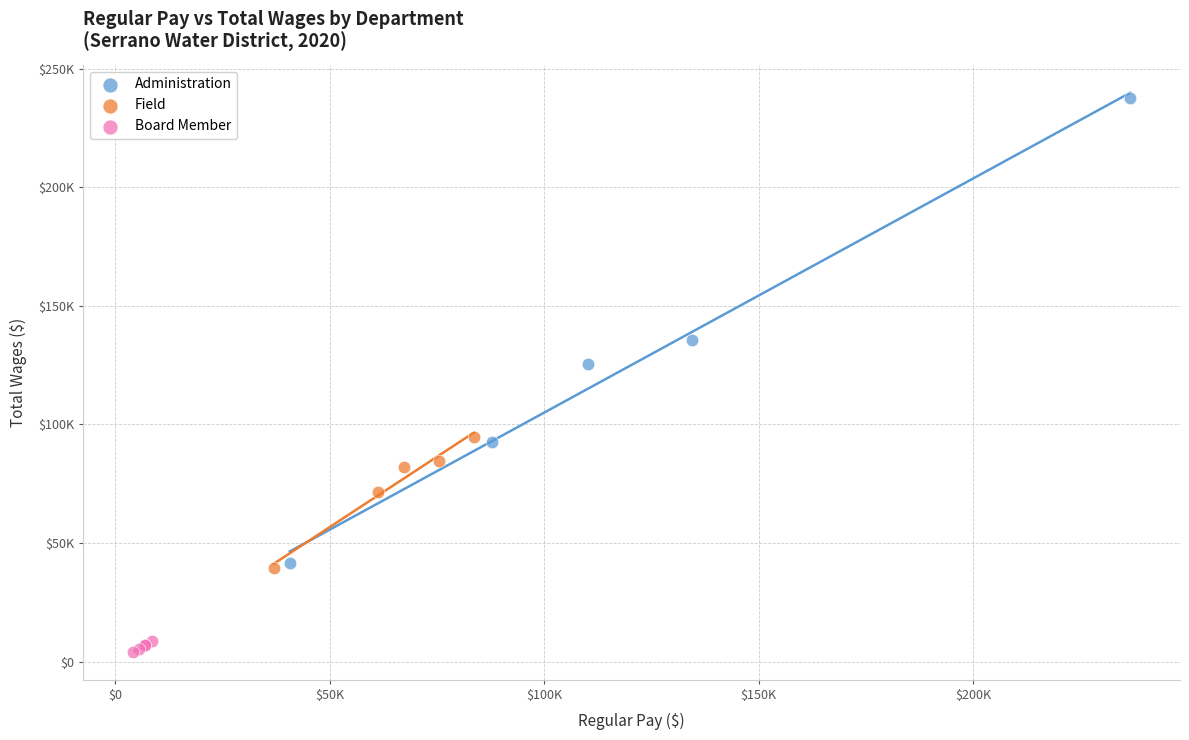

What are all the series names shown in the legend?

Administration, Field, Board Member